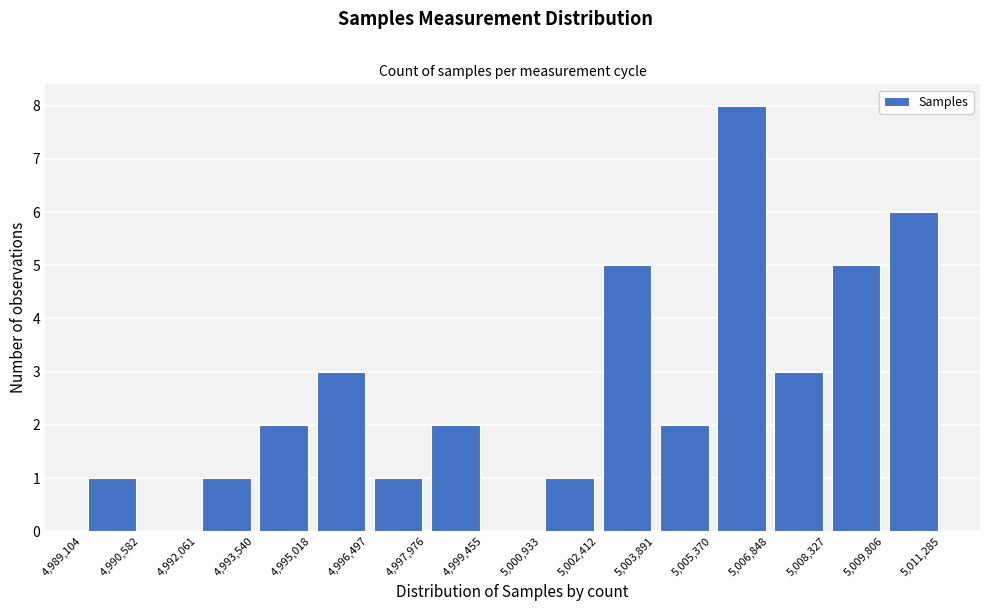

Over which range of the x-axis is the bar tallest?

5,005,370 to 5,006,848